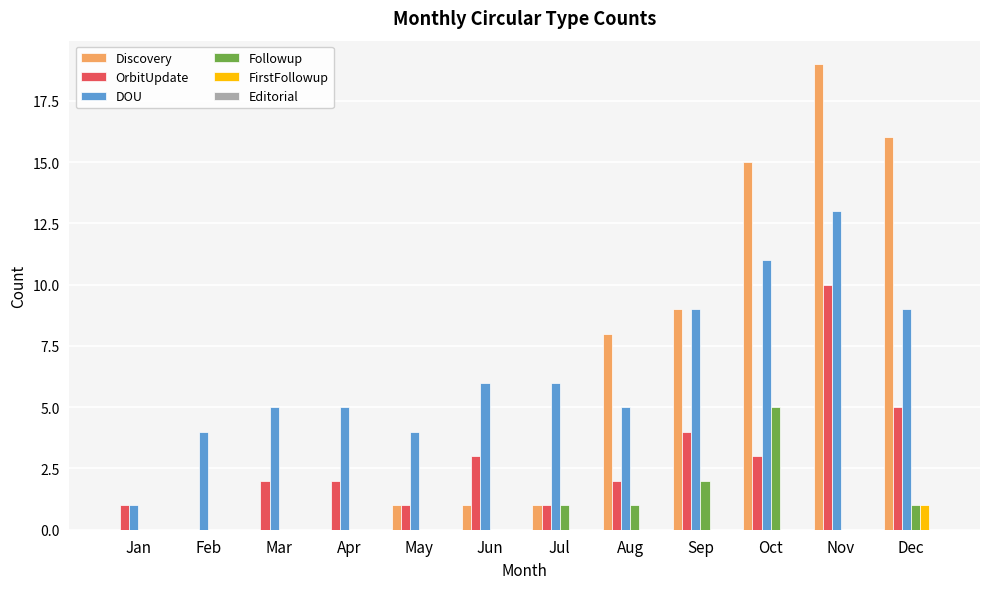

Which category has the highest value across all series?

Nov